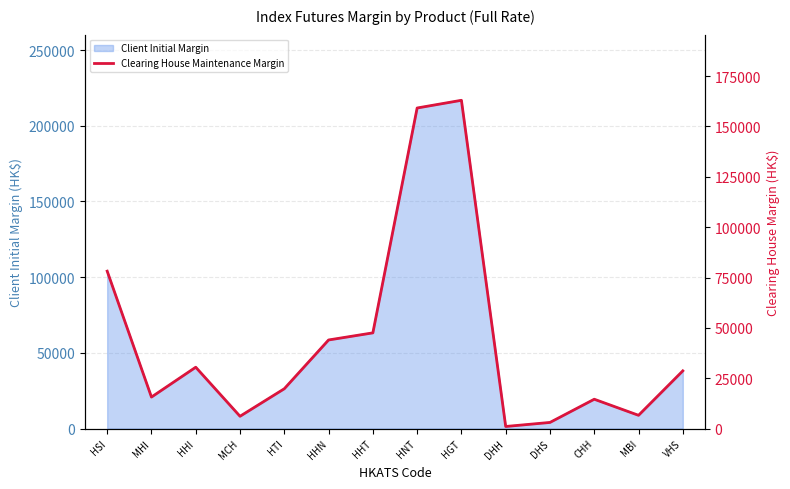

How many interior local peaks (higher than both neighbors) does the data have?

3